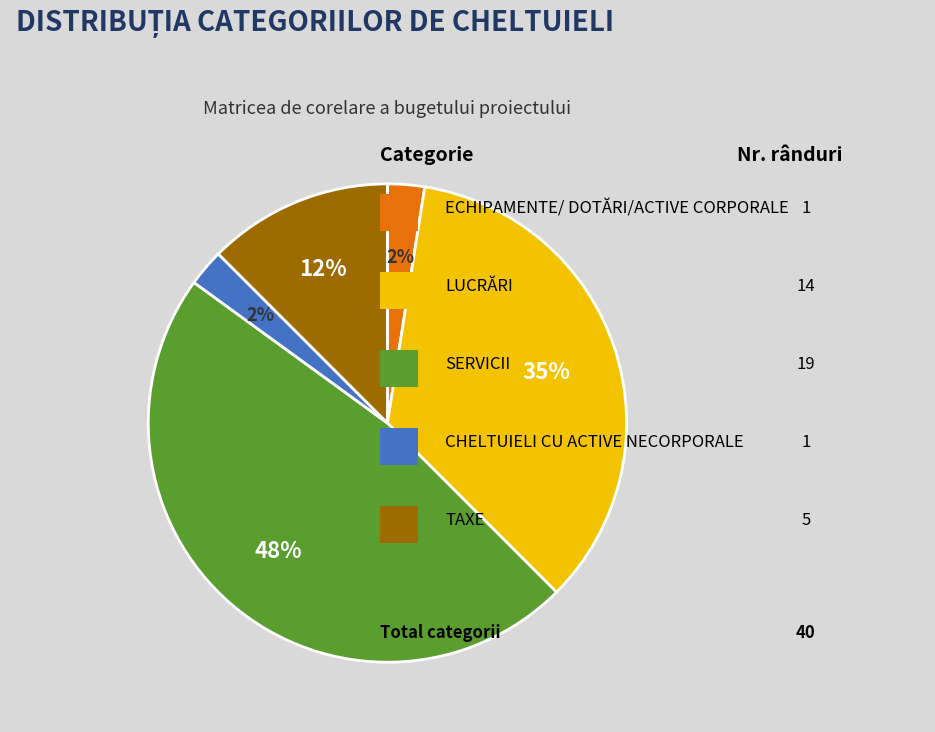

To the nearest percent, what is the average slice percentage?

20%